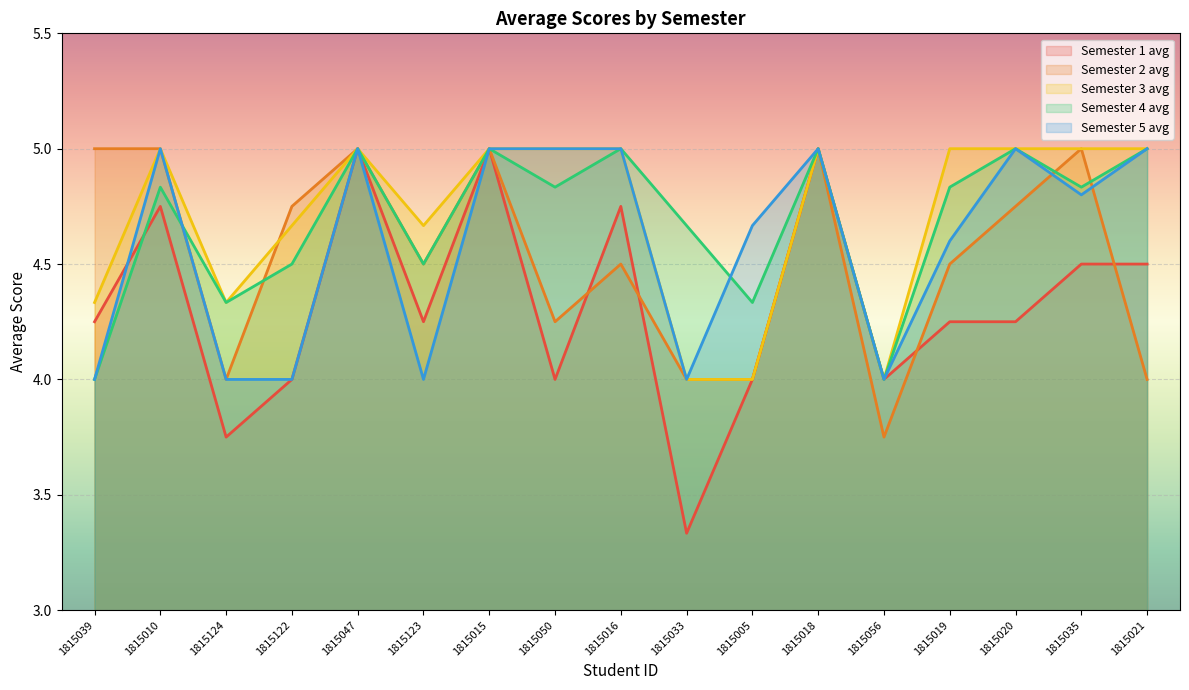

Reading left to right, transcribe all the data shown in this chart.

Semester 1 avg: 4.2	4.8	3.8	4.0	5.0	4.2	5.0	4.0	4.8	3.3	4.0	5.0	4.0	4.2	4.2	4.5	4.5
Semester 2 avg: 5.0	5.0	4.0	4.8	5.0	4.5	5.0	4.2	4.5	4.0	4.0	5.0	3.8	4.5	4.8	5.0	4.0
Semester 3 avg: 4.3	5.0	4.3	4.7	5.0	4.7	5.0	5.0	5.0	4.0	4.0	5.0	4.0	5.0	5.0	5.0	5.0
Semester 4 avg: 4.0	4.8	4.3	4.5	5.0	4.5	5.0	4.8	5.0	4.7	4.3	5.0	4.0	4.8	5.0	4.8	5.0
Semester 5 avg: 4.0	5.0	4.0	4.0	5.0	4.0	5.0	5.0	5.0	4.0	4.7	5.0	4.0	4.6	5.0	4.8	5.0